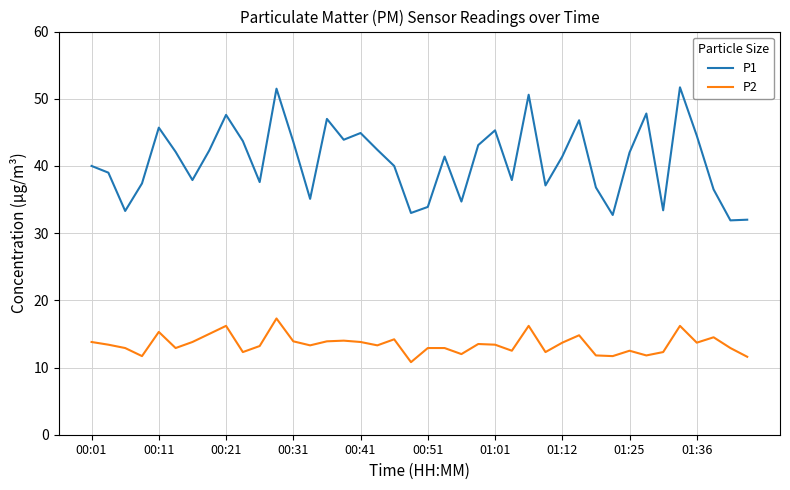

What is the difference between the maximum and minimum values in the P2 series?

6.5